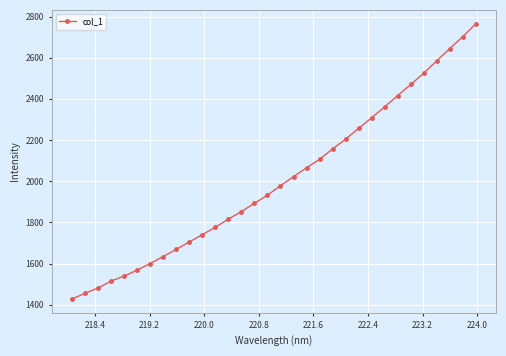

What is the value of the 21st point from the left?

2157.0